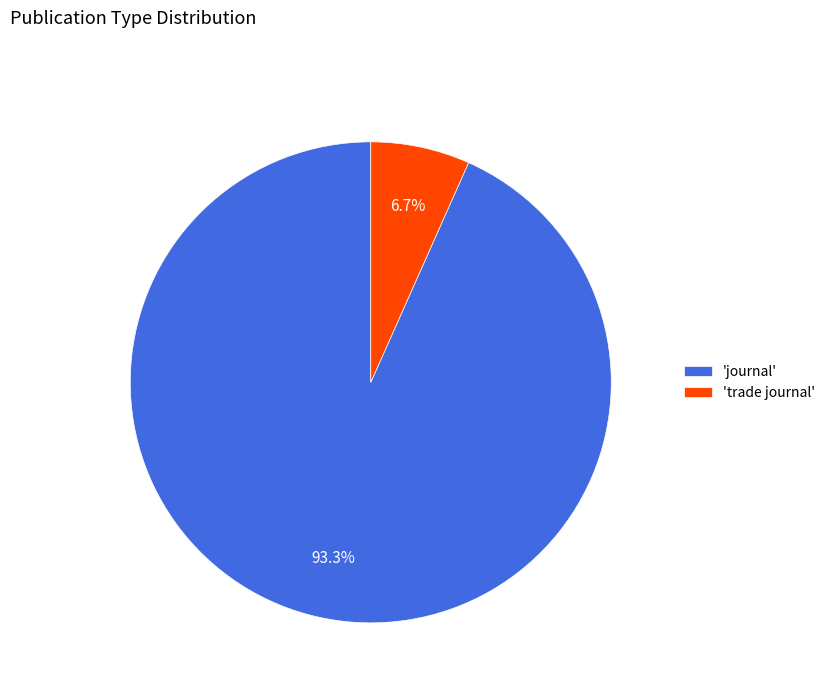

What is the total percentage of 'trade journal' and 'journal'?

100.0%